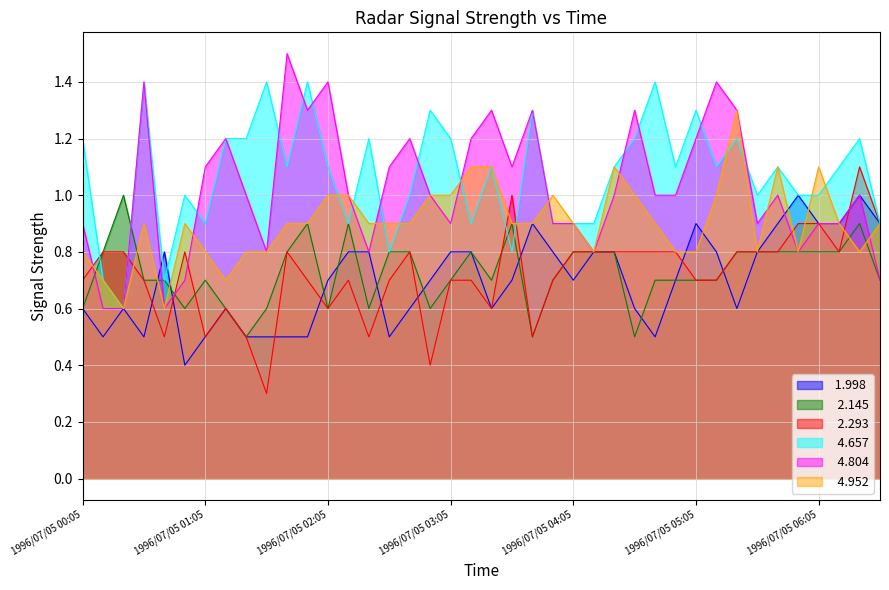

In   4.657, how many points are lower than both neighbors (excluding endpoints)?

11